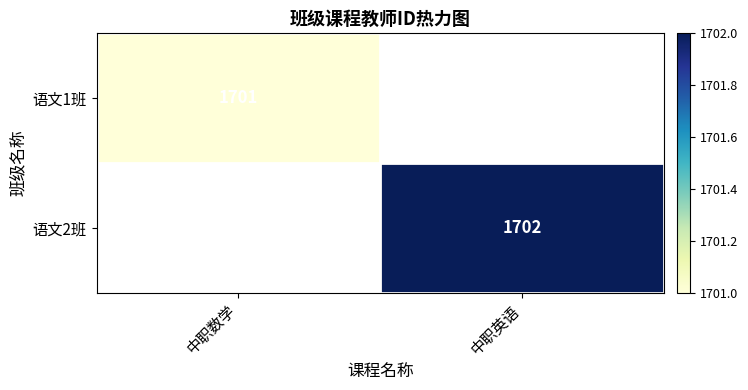

Is the value of 语文2班 at 中职英语 greater than the value of 语文1班 at 中职数学?

Yes